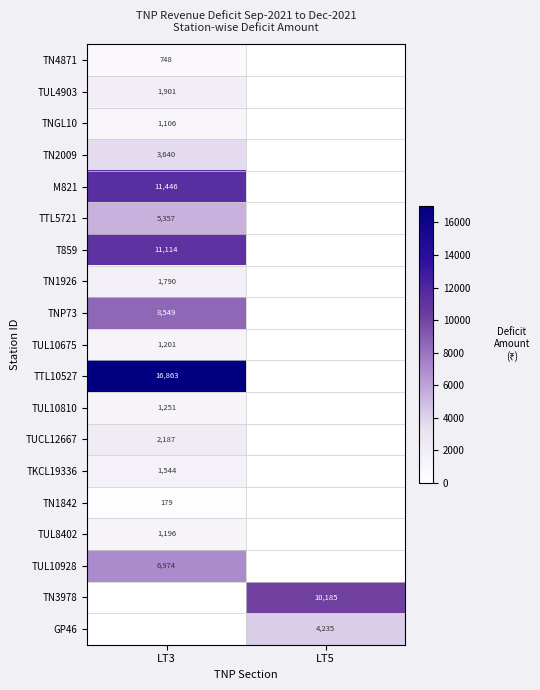

What is the total value across all series at LT3?

77046